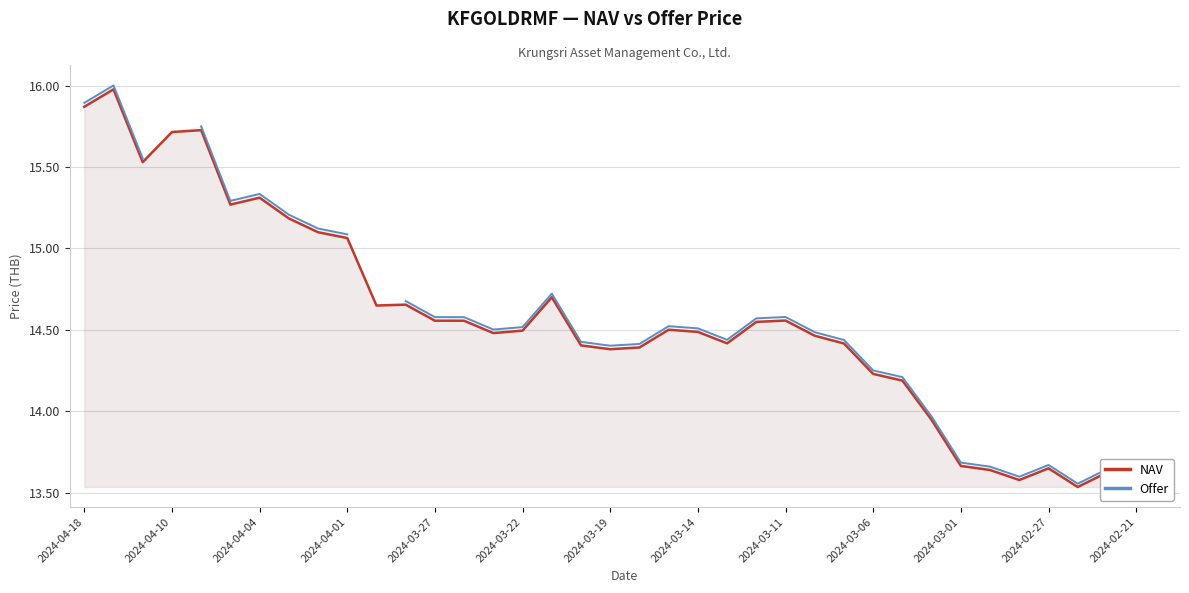

The NAV series shows 24.5 at 2024-03-06. True or false?

False